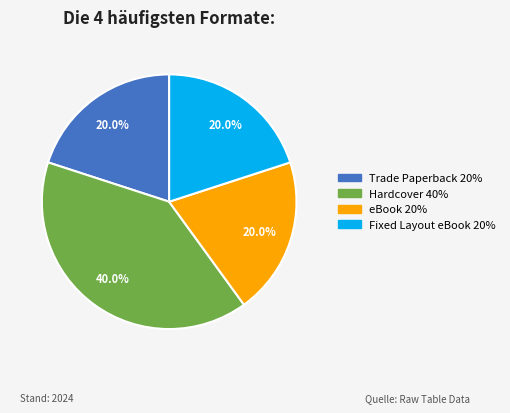

What is the ratio of the value at Hardcover to the value at Fixed Layout eBook?

2.0